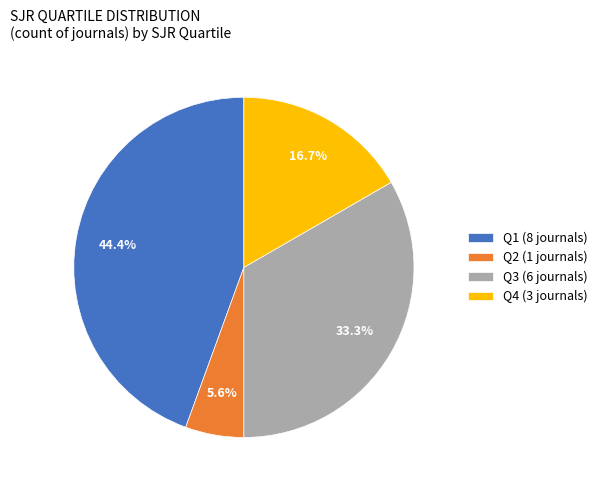

Approximately how many times larger is the value at Q4 (3 journals) compared to Q2 (1 journals)?

3.0